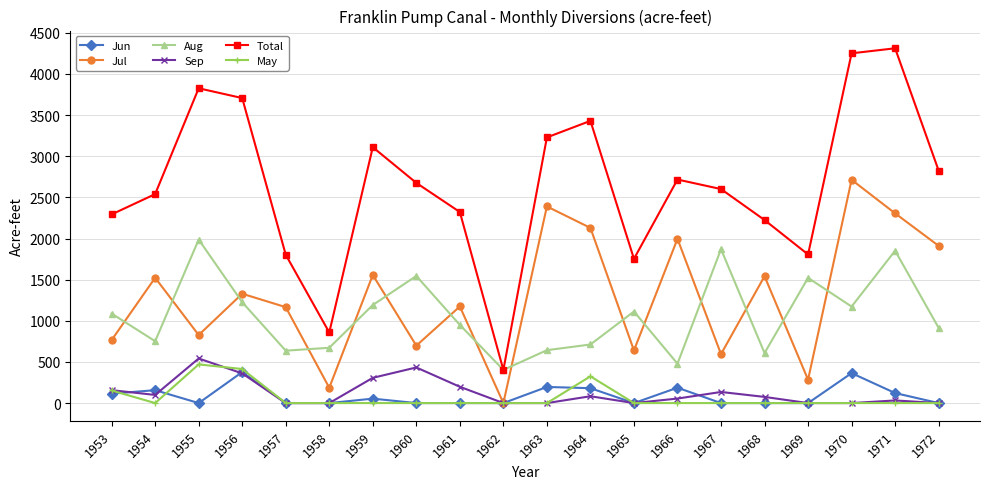

What is the maximum value for Sep?

542